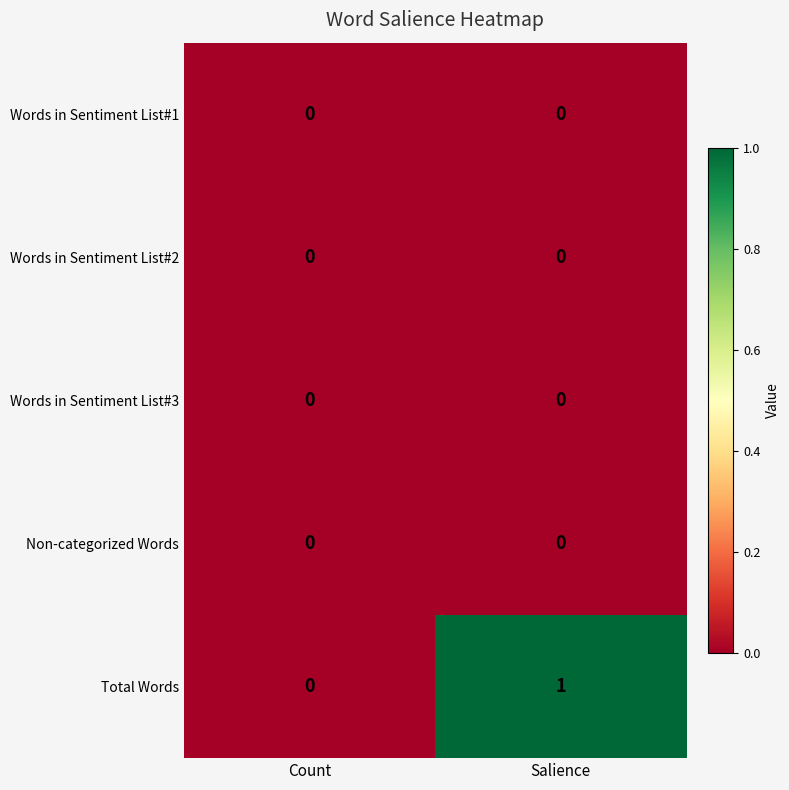

Reading right to left, transcribe all the data shown in this chart.

Words in Sentiment List#1: Salience=0	Count=0
Words in Sentiment List#2: Salience=0	Count=0
Words in Sentiment List#3: Salience=0	Count=0
Non-categorized Words: Salience=0	Count=0
Total Words: Salience=1	Count=0